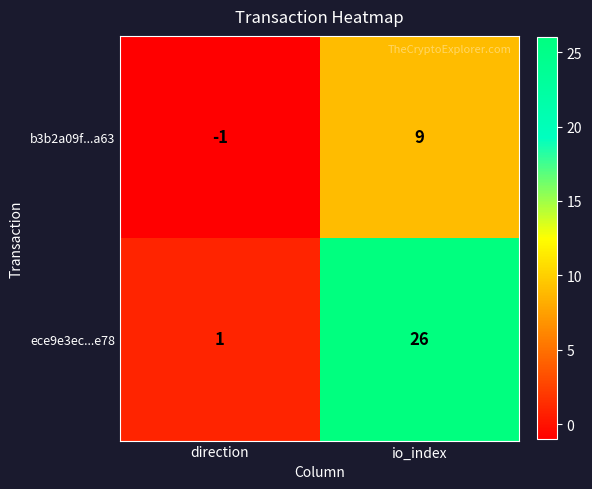

What is the sum of the ece9e3ec...e78 values at direction and io_index?

27